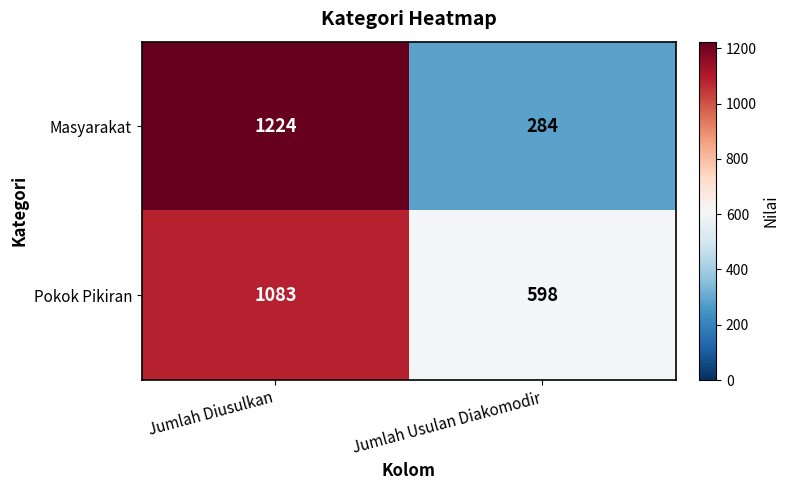

Rank the series by their average value, from lowest to highest.

Masyarakat, Pokok Pikiran